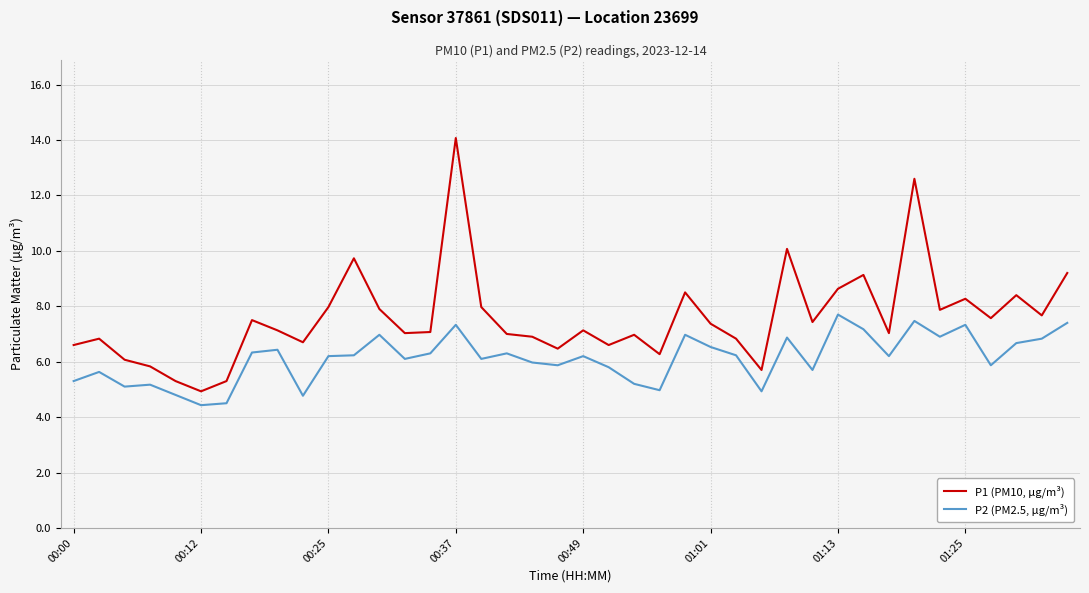

Which series has the largest range (max minus min)?

P1 (PM10, µg/m³)